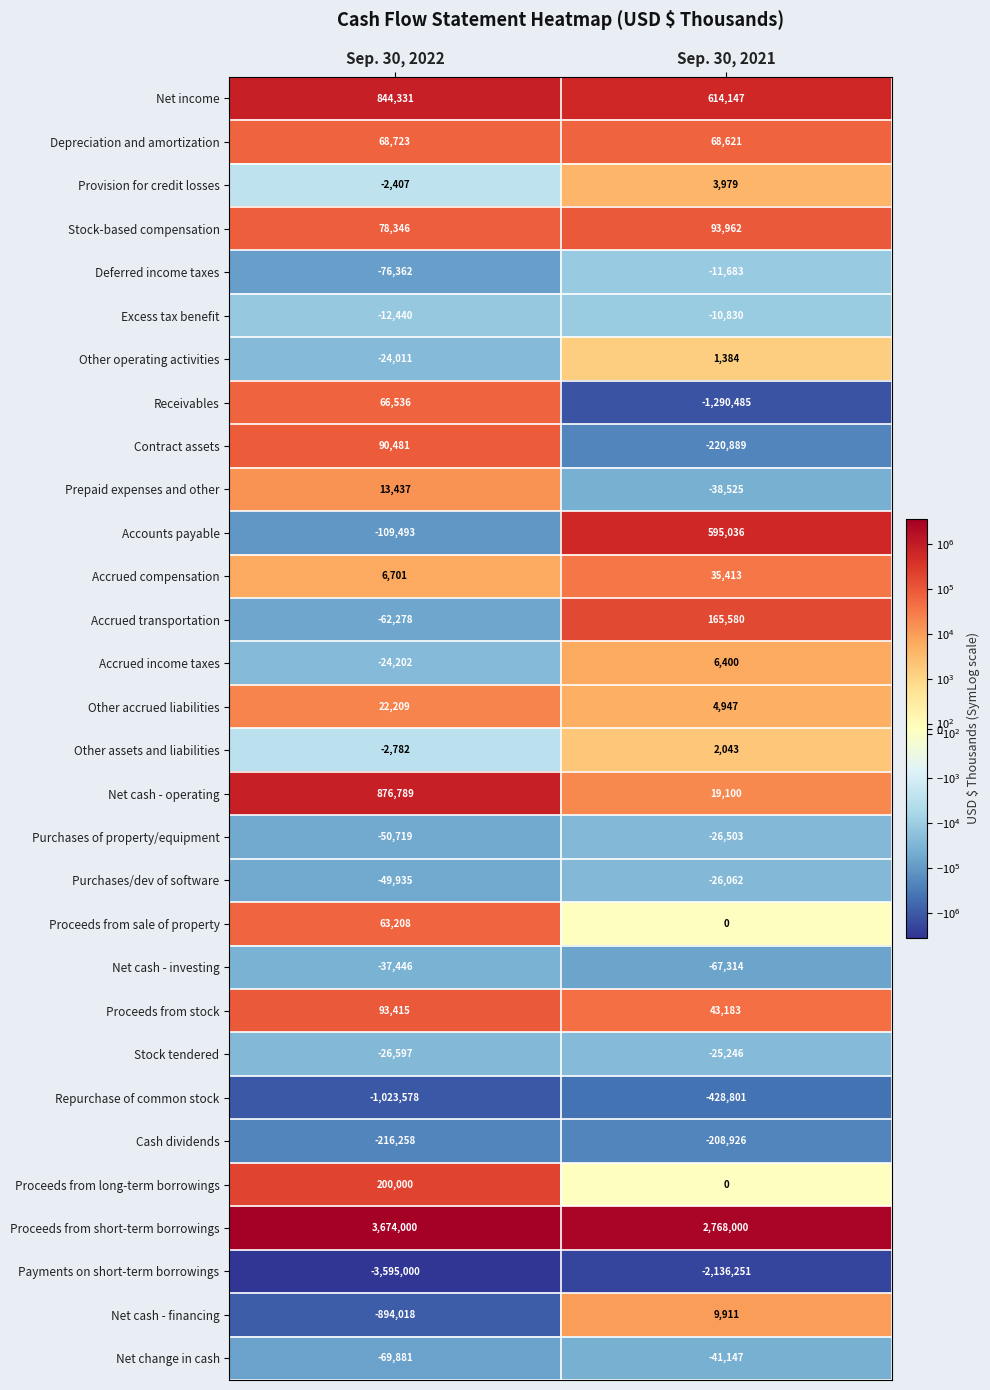

What value does the Depreciation and amortization series have at Sep. 30, 2021, to the nearest 50?

68600